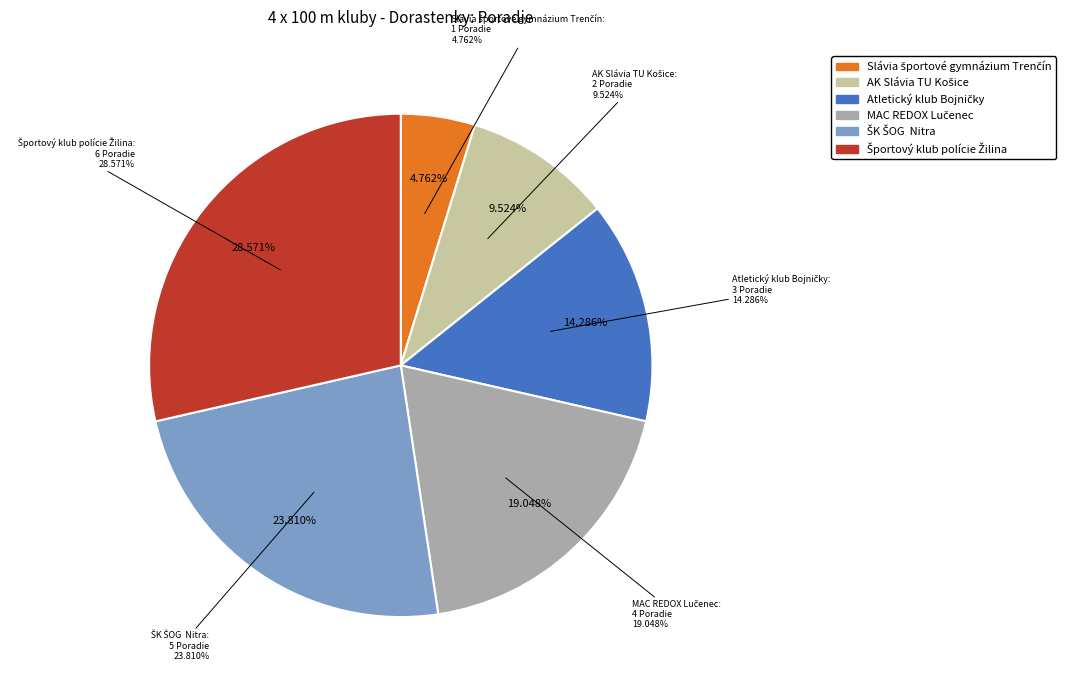

Approximately how many times larger is the value at MAC REDOX Lučenec compared to ŠK ŠOG  Nitra?

0.8